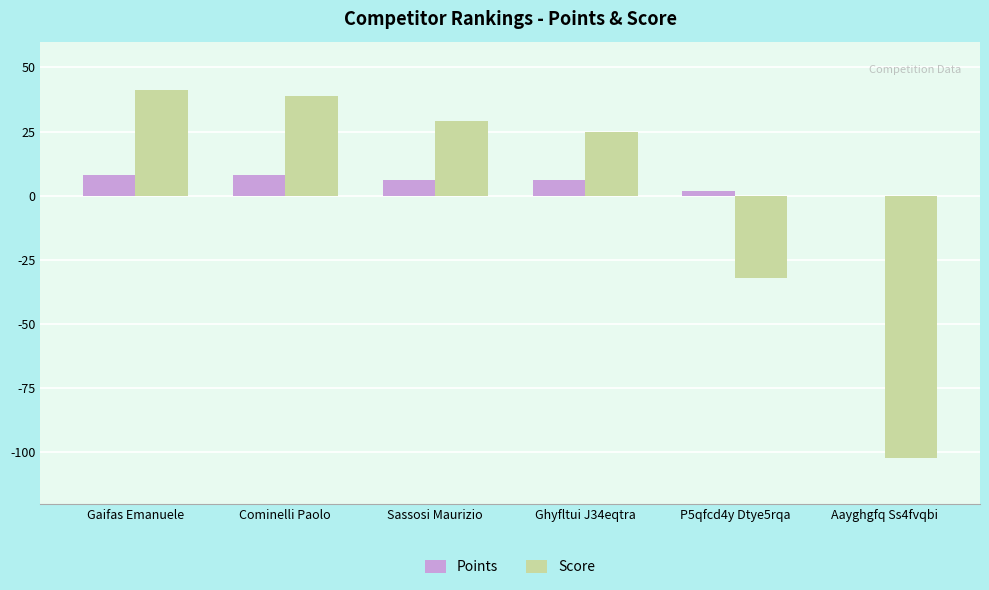

Where is Score nearest to the value -30?

P5qfcd4y Dtye5rqa